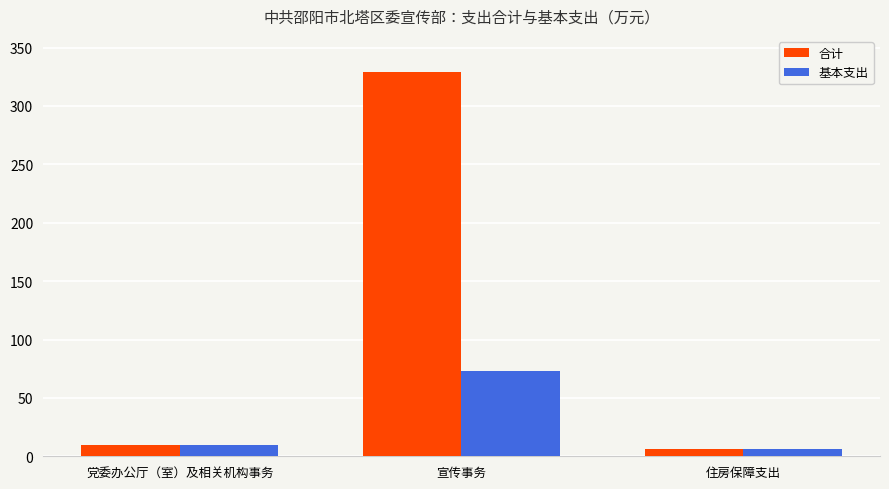

Is the value of 合计 at 住房保障支出 greater than the value of 基本支出 at 党委办公厅（室）及相关机构事务?

No